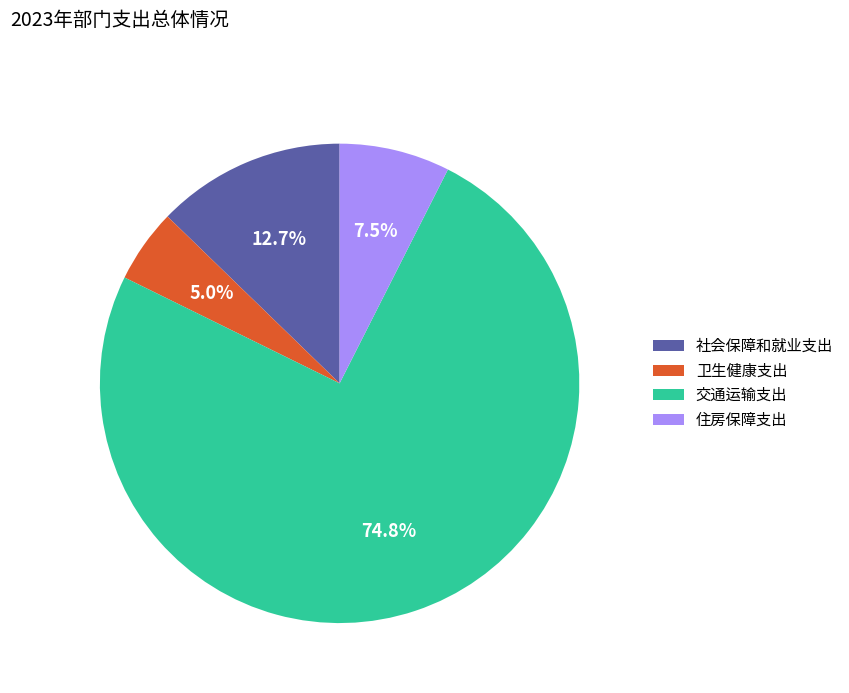

To the nearest percent, what percentage of the pie is 社会保障和就业支出?

13%